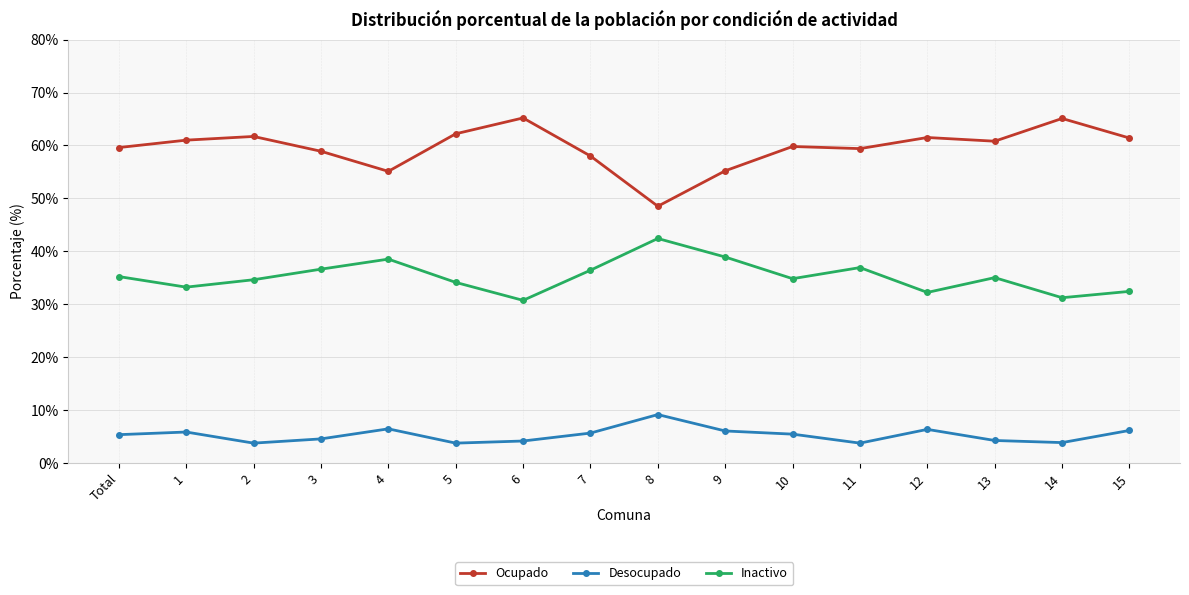

True or false: Inactivo and Ocupado cross at least once.

False